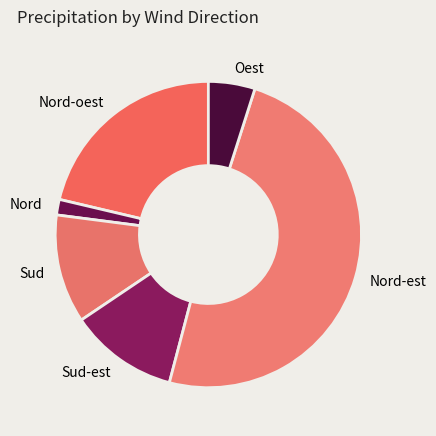

Is Nord-oest the majority of the pie?

No